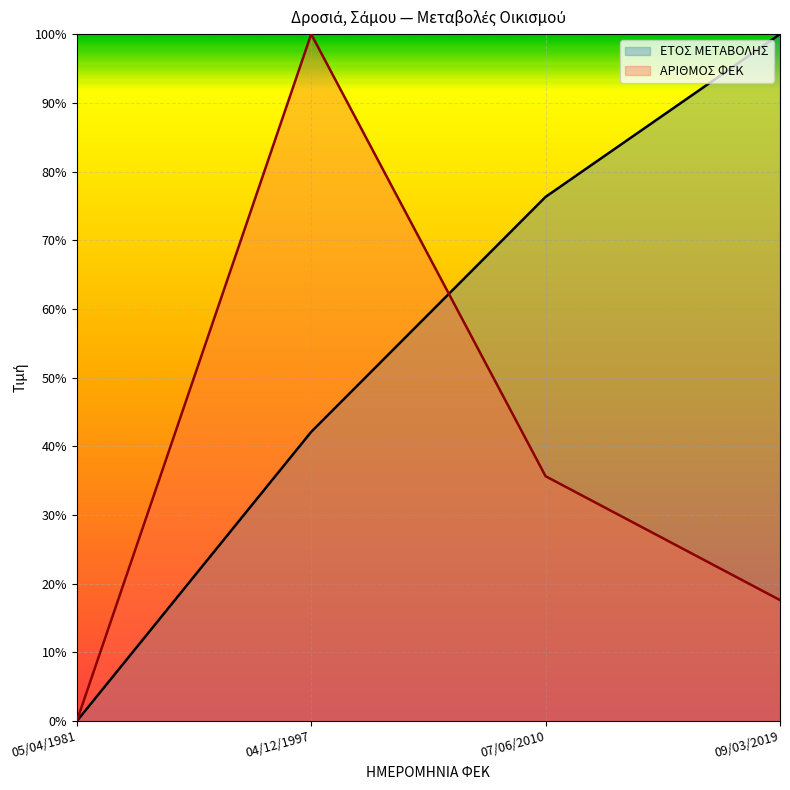

Is the value of ΕΤΟΣ ΜΕΤΑΒΟΛΗΣ at 07/06/2010 greater than the value of ΑΡΙΘΜΟΣ ΦΕΚ at 05/04/1981?

Yes